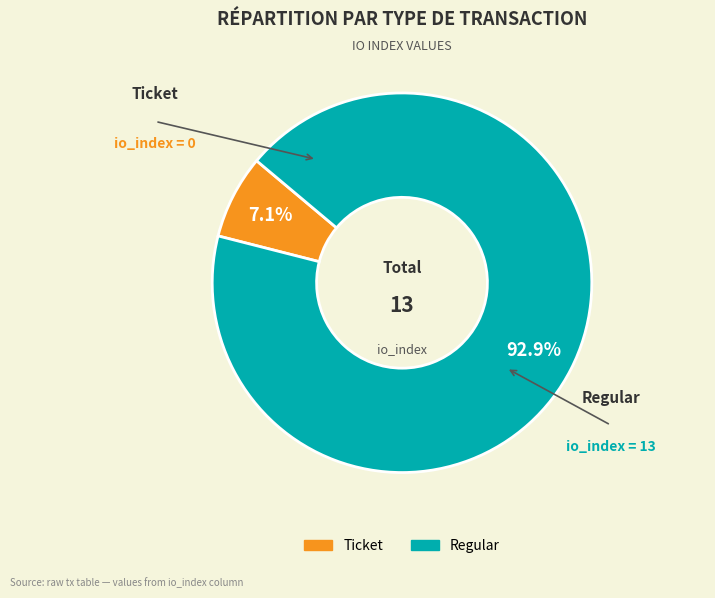

To the nearest percent, what is the average slice percentage?

50%